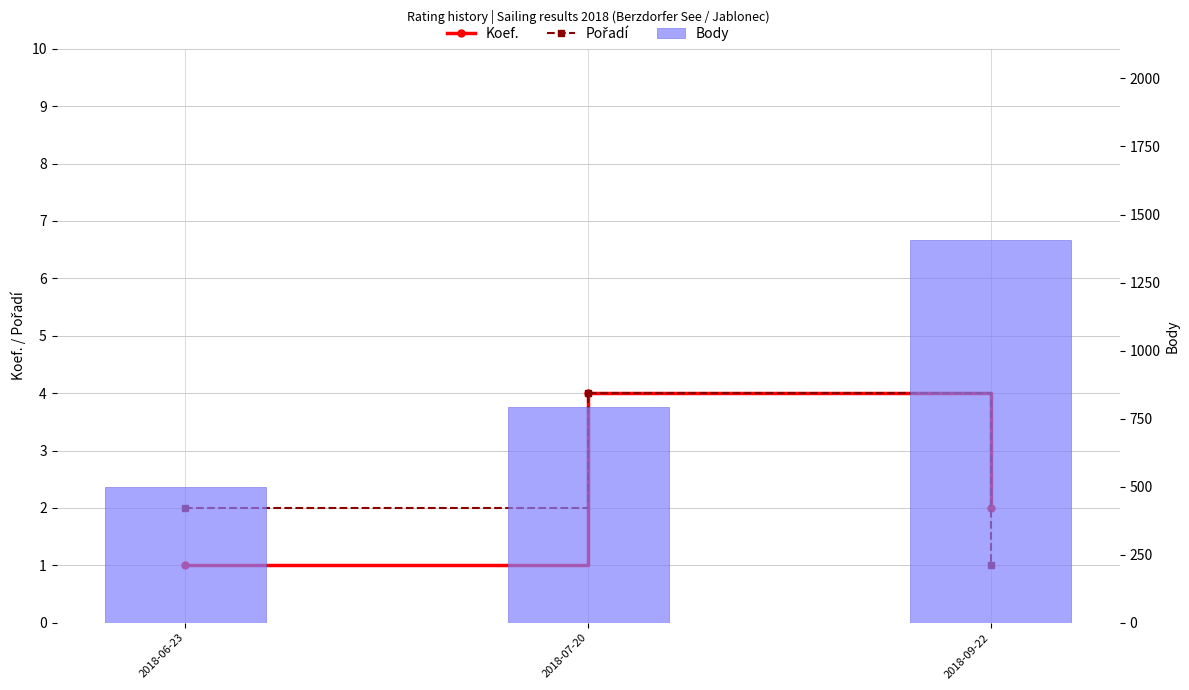

What value does the Body series have at 2018-09-22?

1406